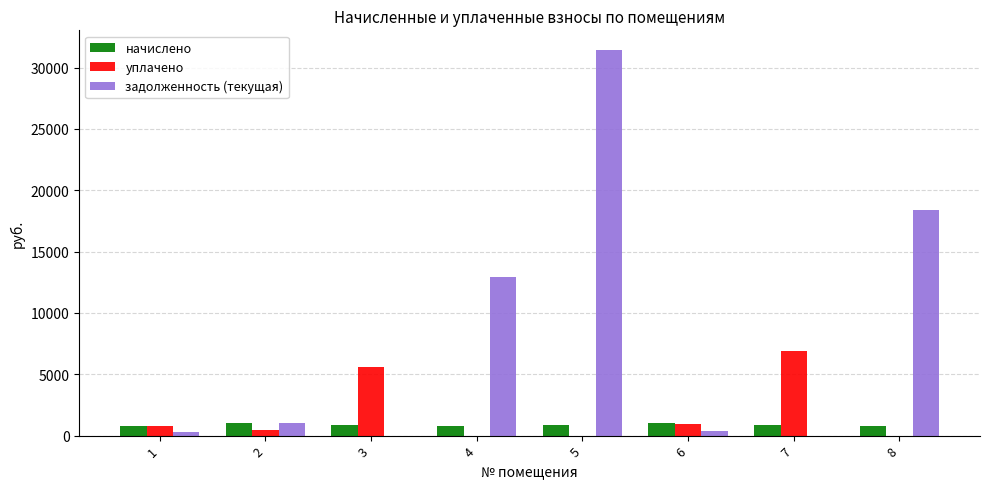

What is the highest value of the задолженность (текущая) series?

31468.7